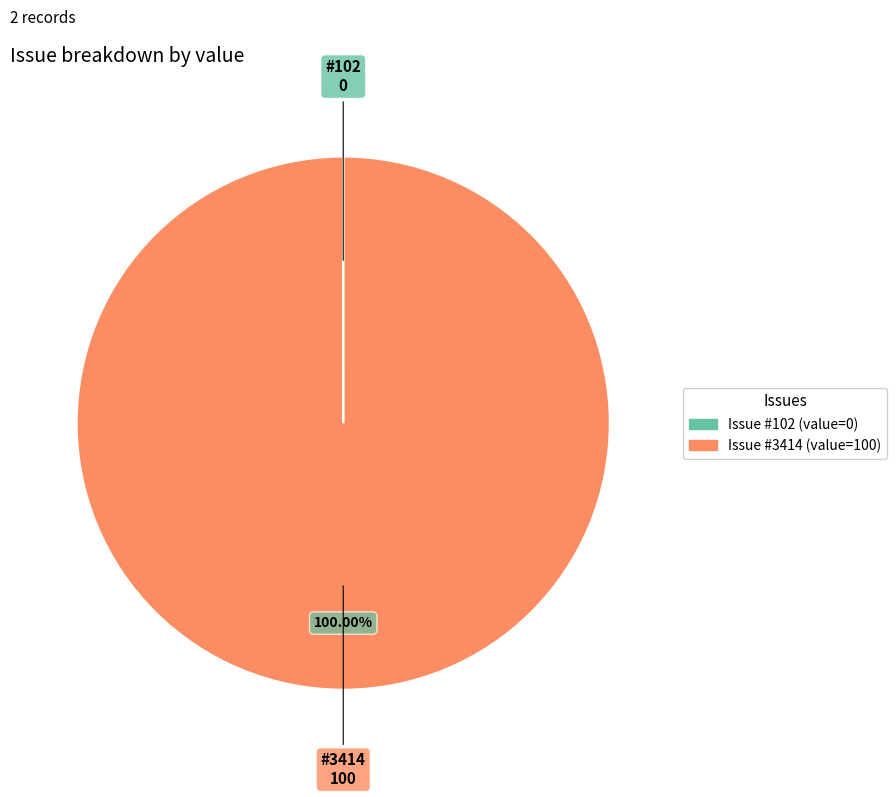

Is there a majority slice in this chart?

Yes